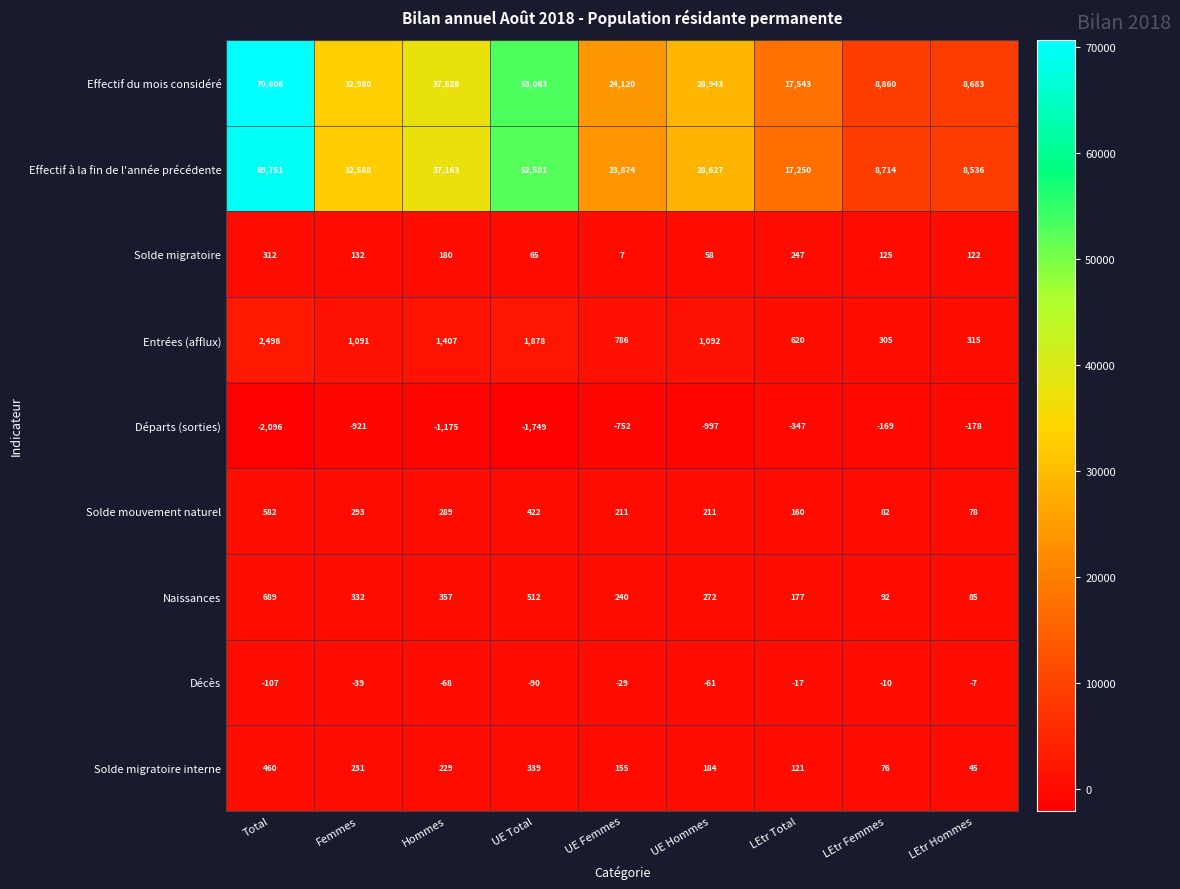

What is the difference between the maximum and minimum values in the Départs (sorties) series?

1927